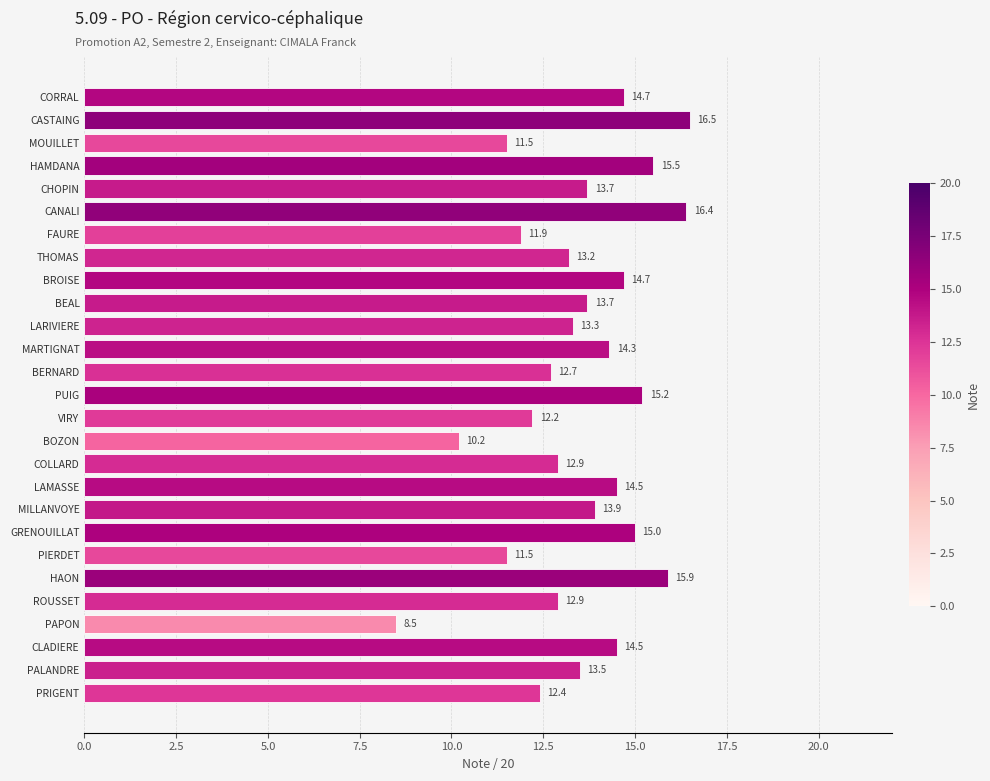

What is the sum of the values at GRENOUILLAT and MILLANVOYE?

28.9